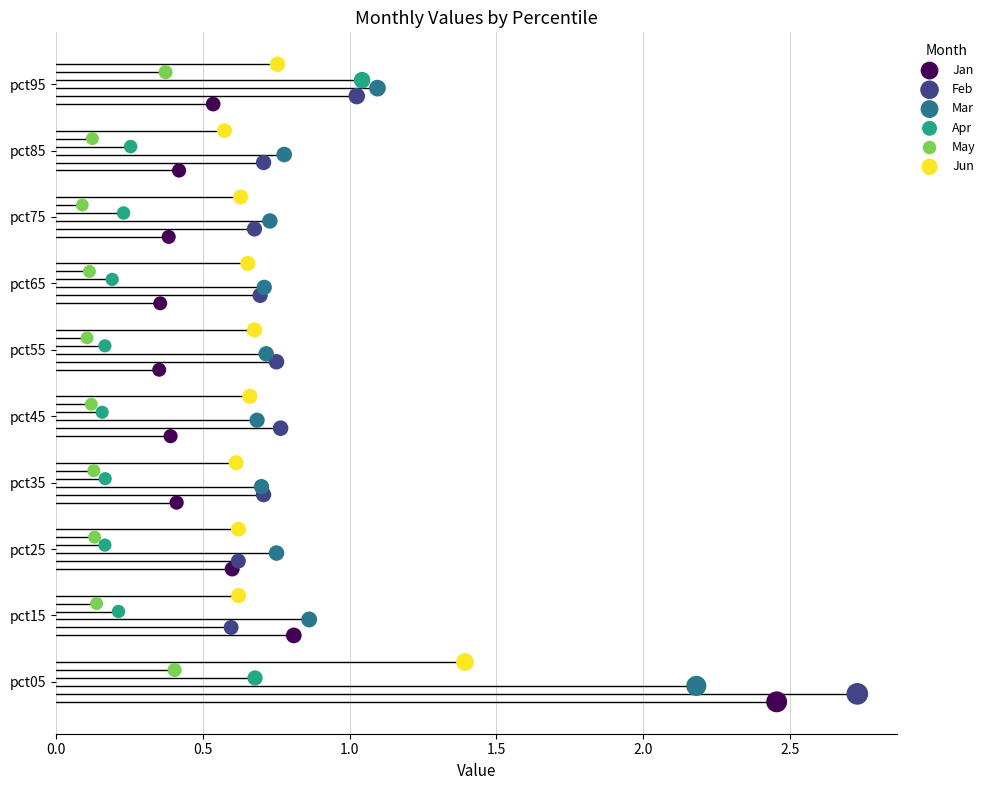

Which series reaches the maximum Y coordinate?

Jun